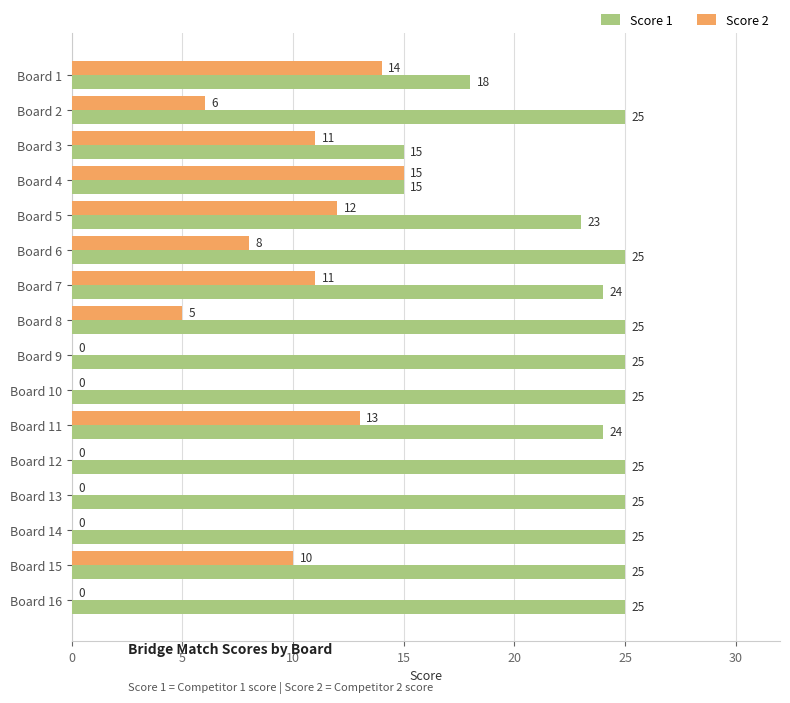

Between Board 1 and Board 14, which series saw the biggest shift?

Score 2